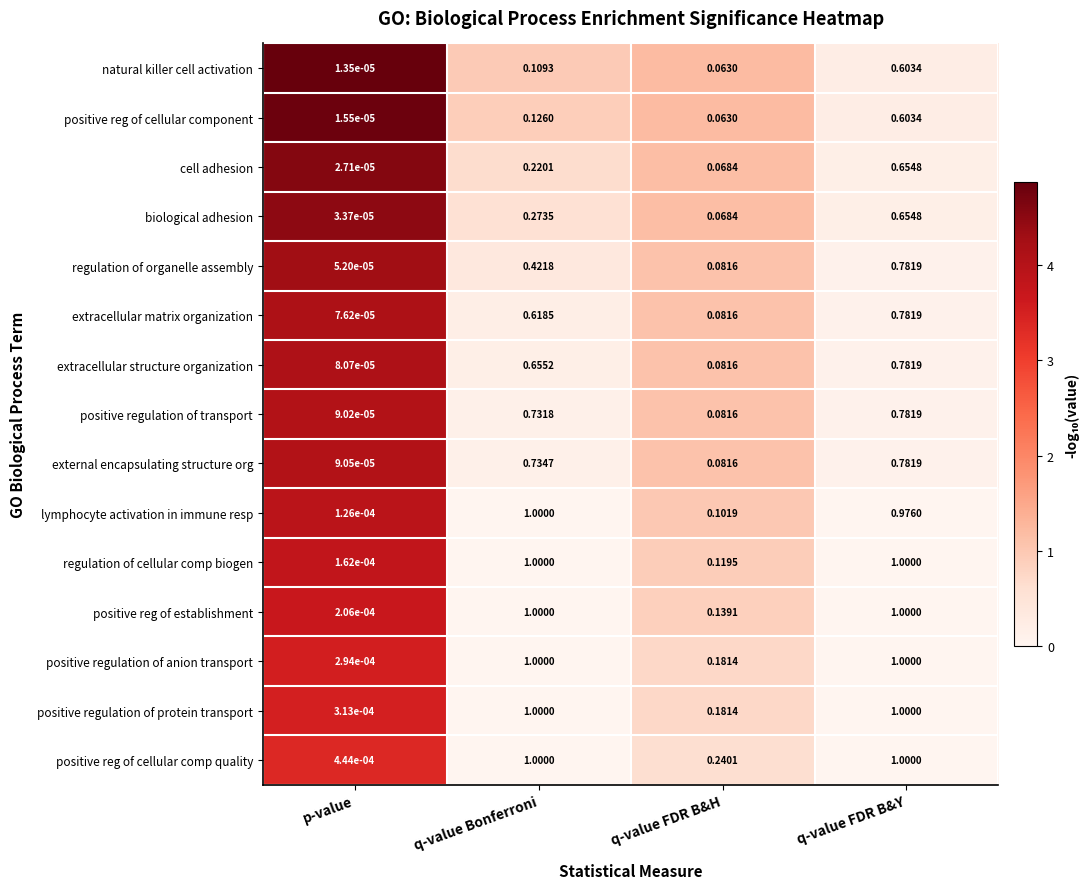

Is the value of extracellular structure organization at q-value FDR B&H greater than the value of external encapsulating structure org at q-value FDR B&Y?

No